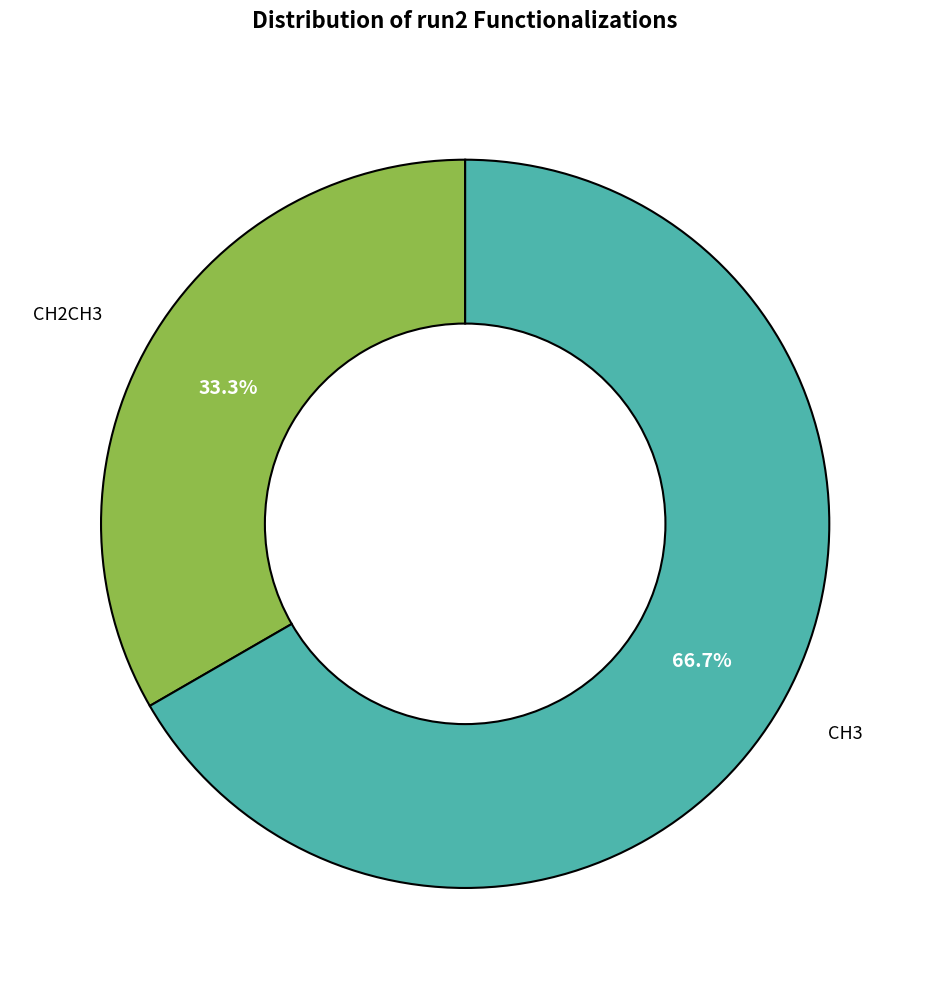

What percentage is NOT represented by CH3?

33.3%